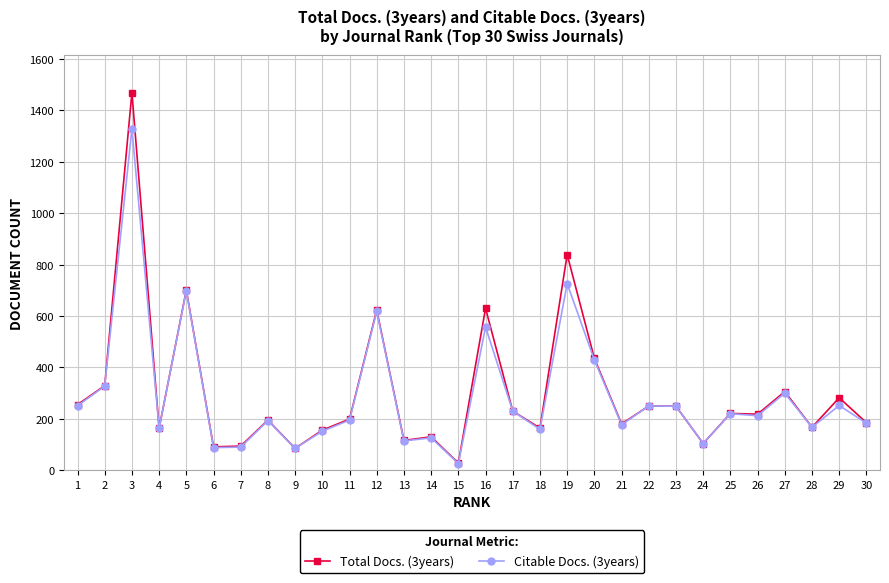

Does the chart have visible grid lines?

Yes